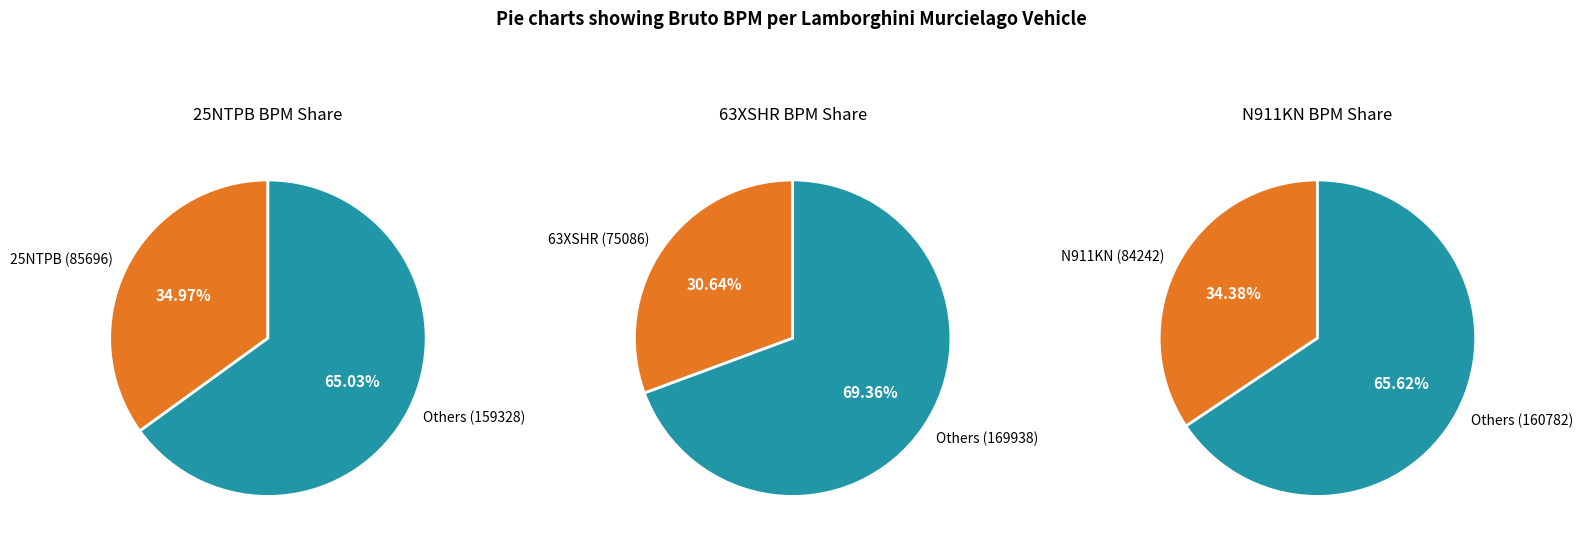

What is the change in value from 63XSHR to N911KN?

+9156